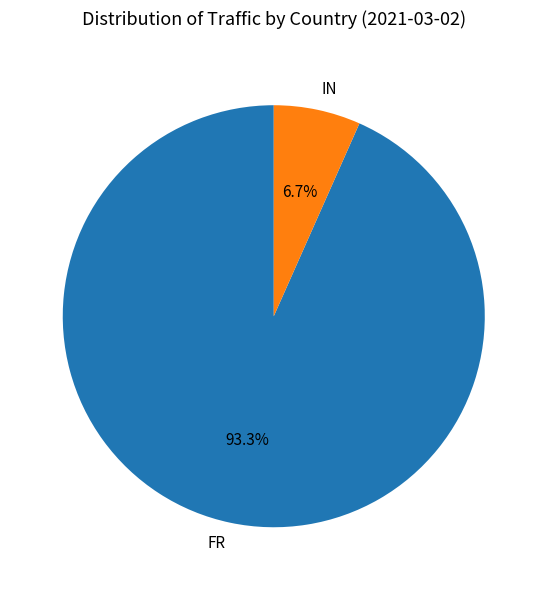

To the nearest percent, what is the difference between the IN and FR slice percentages?

87%